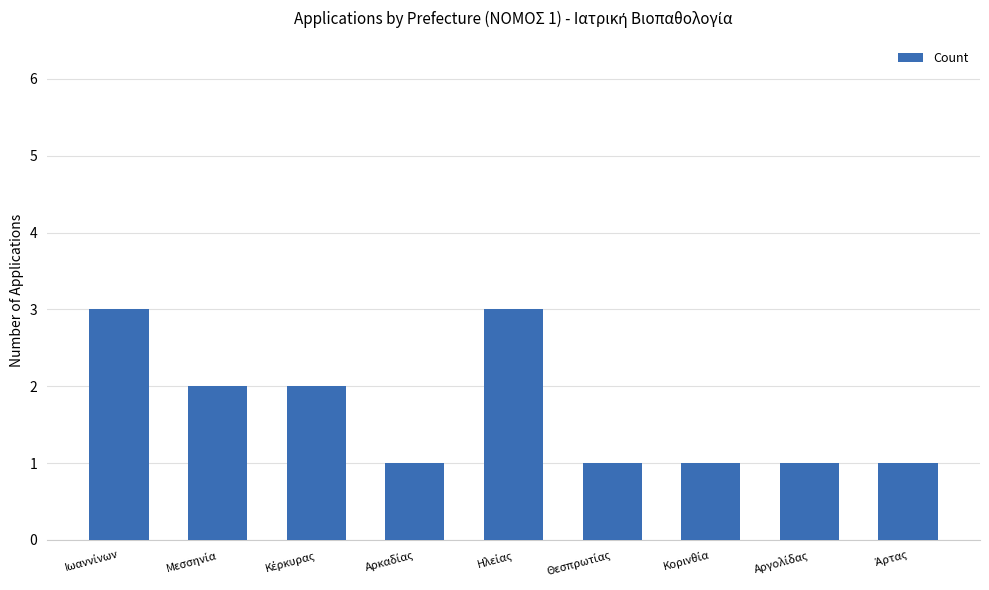

What is the value of the 7th bar from the left?

1